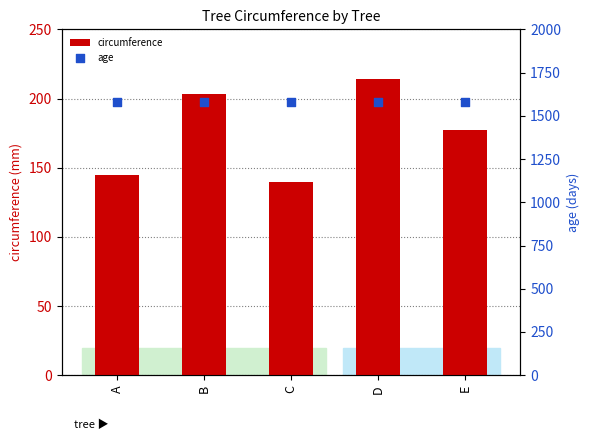

Which series has the widest spread of Y values?

circumference